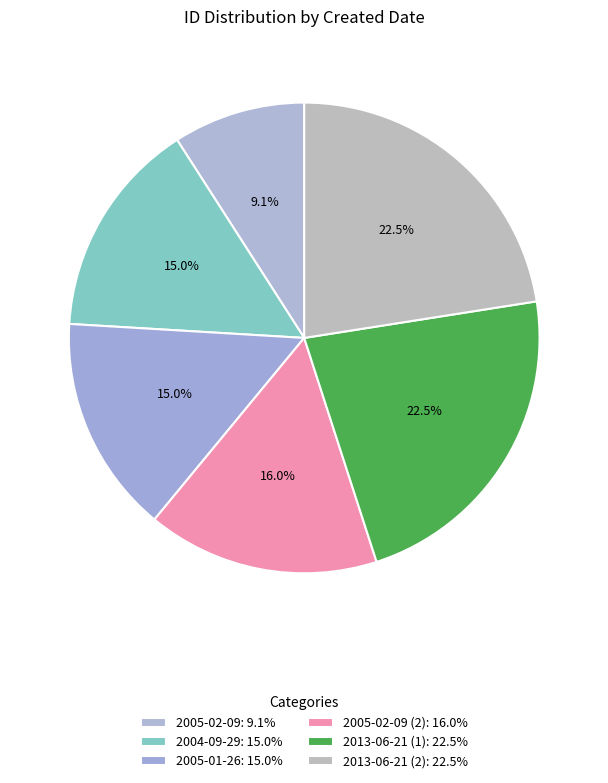

Count the number of slices in the pie.

6